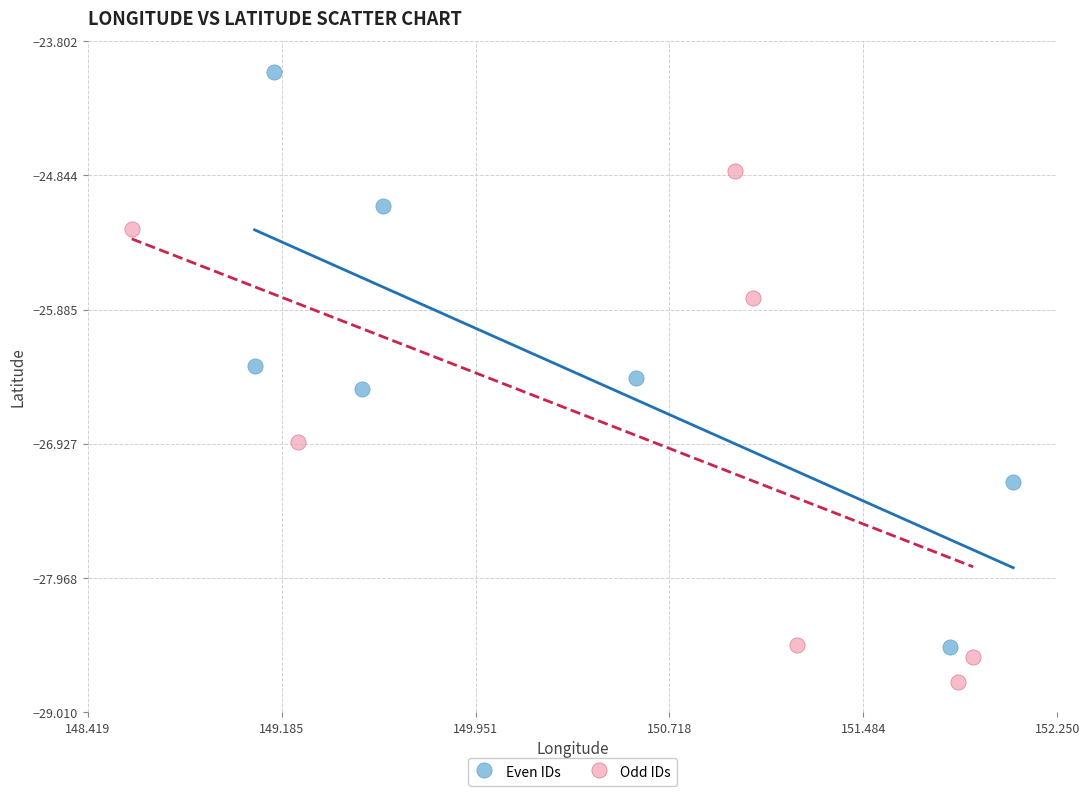

Which series has the largest Y range (max minus min)?

Even IDs